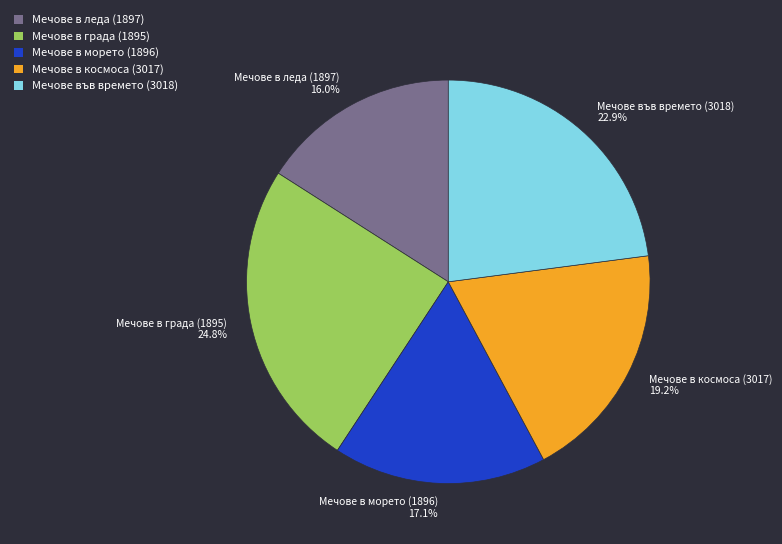

Does any single category account for the majority?

No